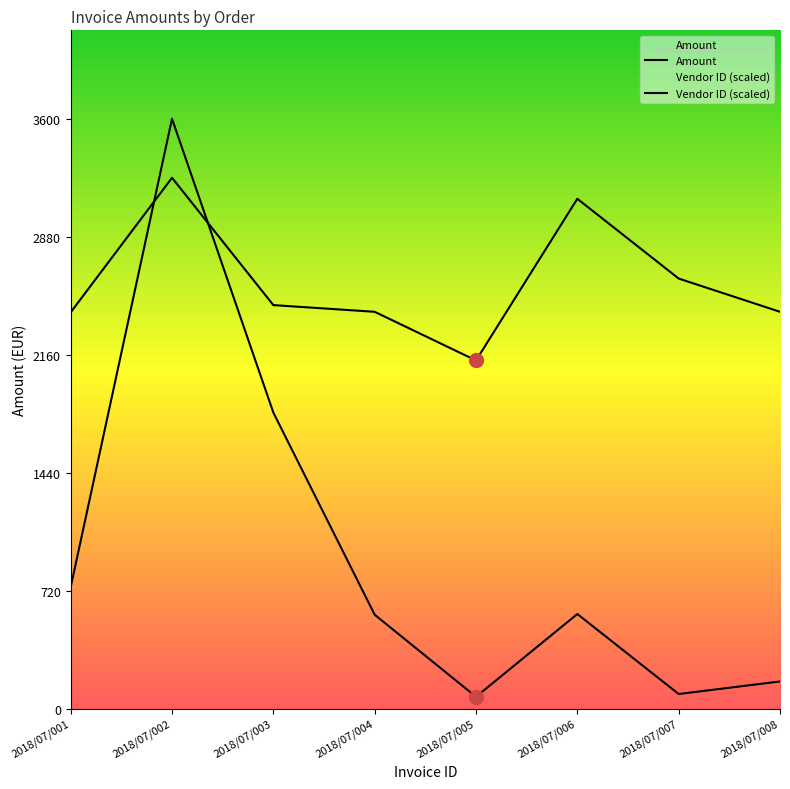

Which series has the largest total across all categories?

Vendor ID